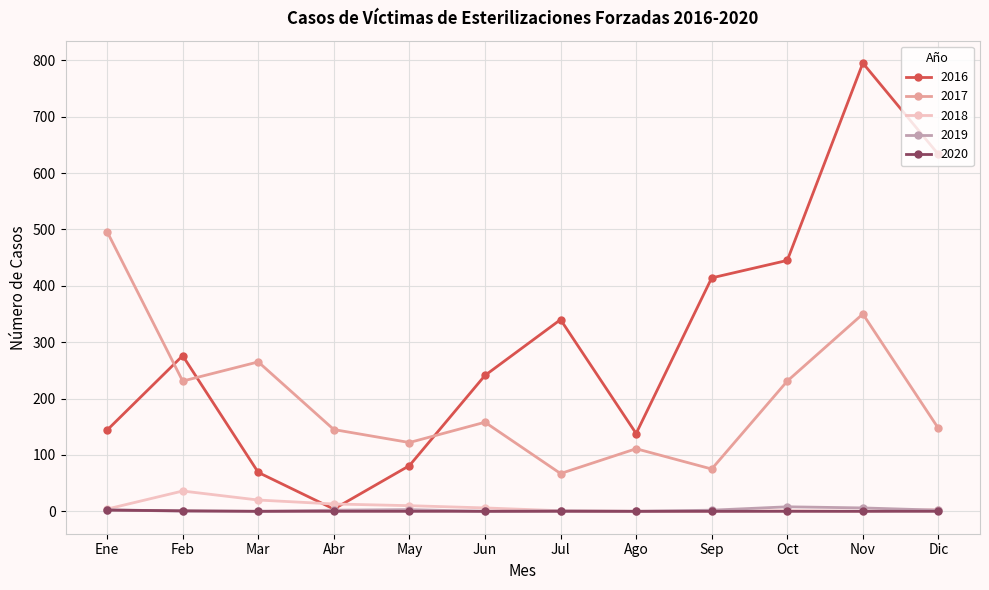

Is the value of 2018 at May greater than the value of 2017 at Ago?

No